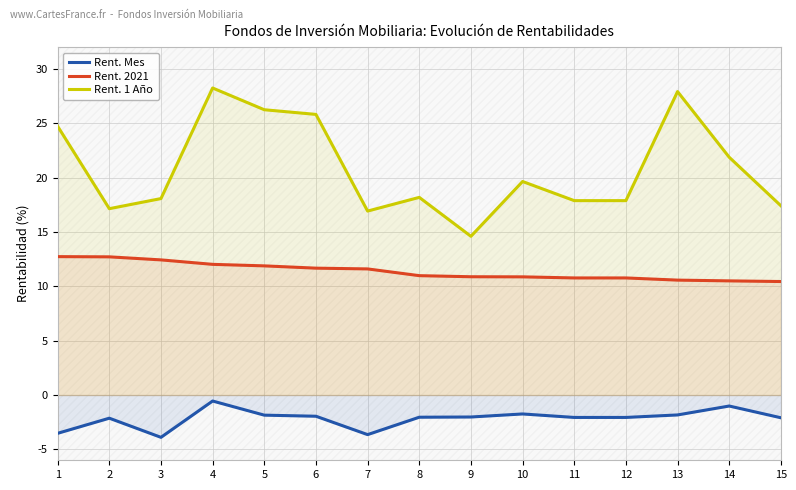

Reading right to left, list all the values displayed in this chart.

Rent. Mes: -2.1	-1.0	-1.8	-2.1	-2.1	-1.7	-2.0	-2.0	-3.6	-1.9	-1.9	-0.6	-3.9	-2.1	-3.5
Rent. 2021: 10.4	10.5	10.6	10.8	10.8	10.9	10.9	11.0	11.6	11.7	11.9	12.0	12.4	12.7	12.7
Rent. 1 Año: 17.4	21.9	27.9	17.9	17.9	19.6	14.6	18.2	16.9	25.8	26.2	28.2	18.1	17.1	24.7